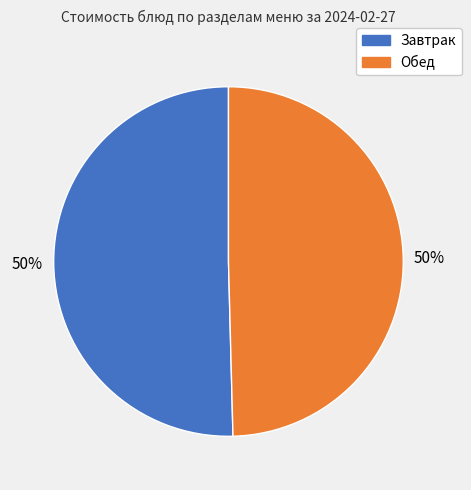

To the nearest percent, what is the average slice percentage?

50%